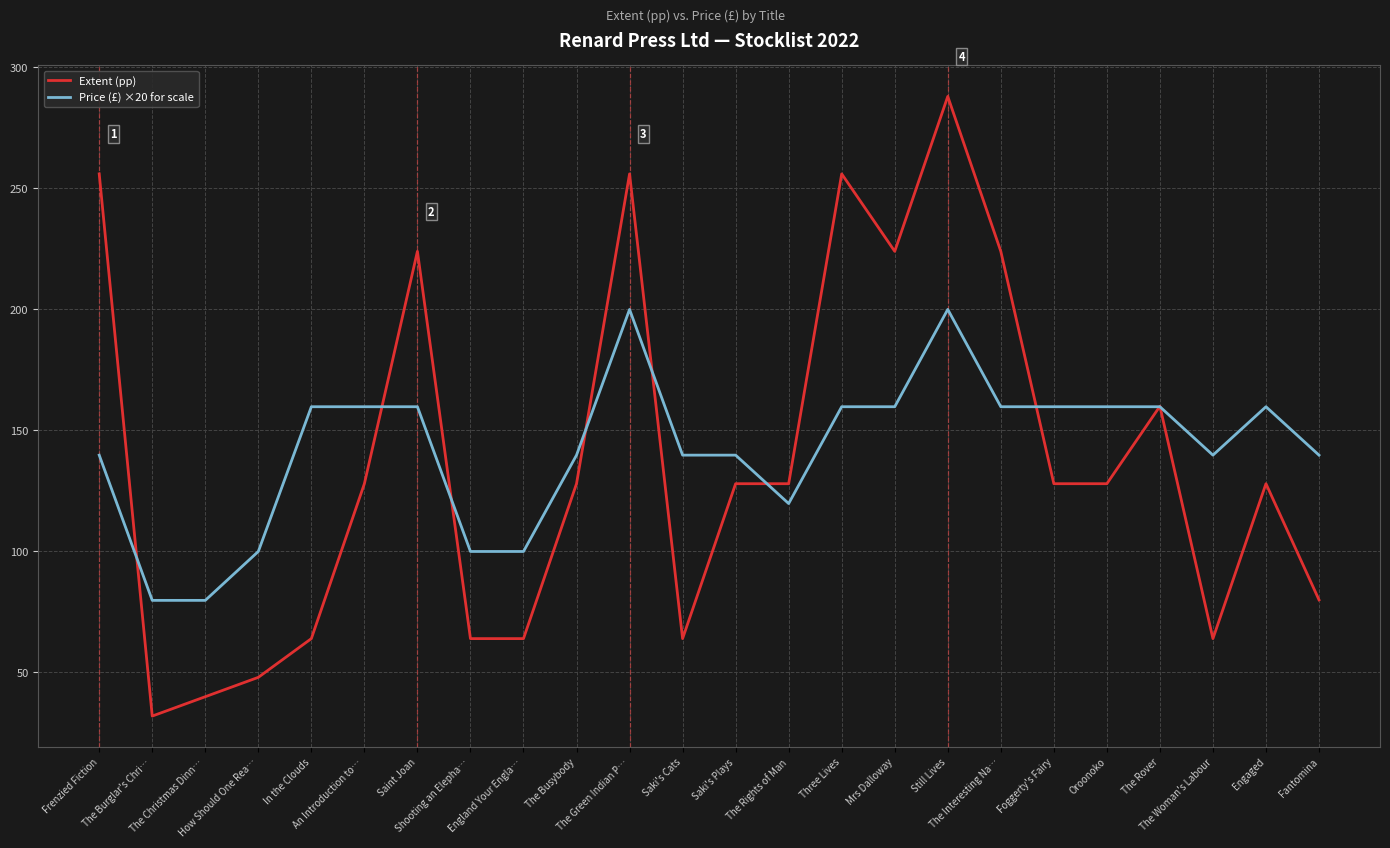

How many values in the Extent (pp) series are below 128?

9